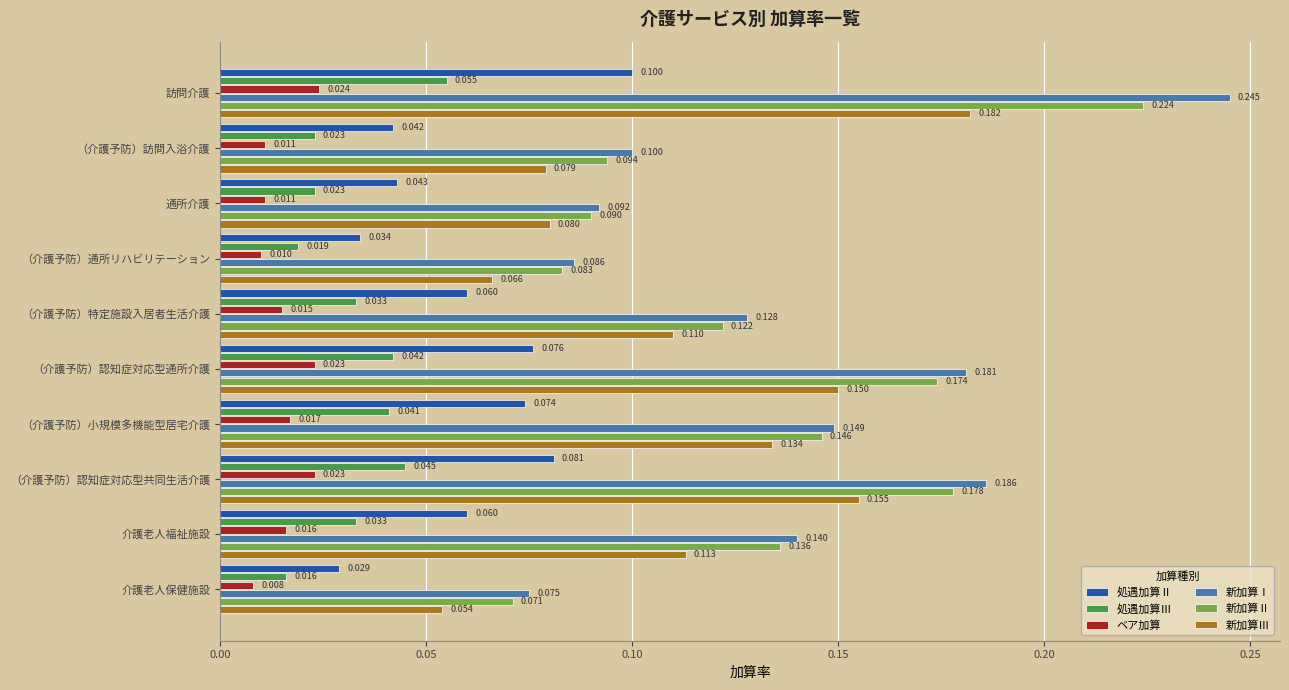

Which series has the largest range (max minus min)?

新加算Ⅰ